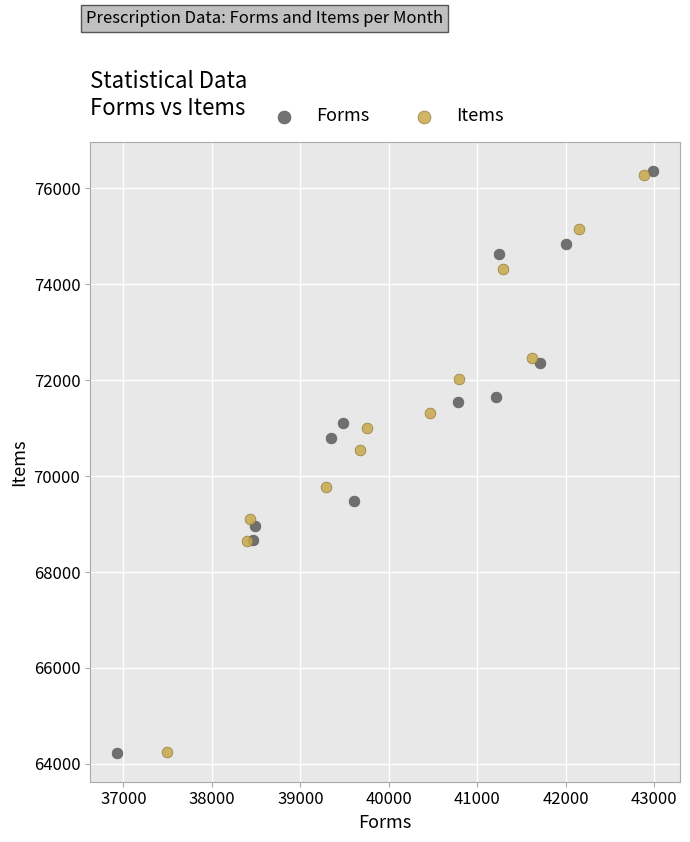

Which series has the widest spread of Y values?

Forms